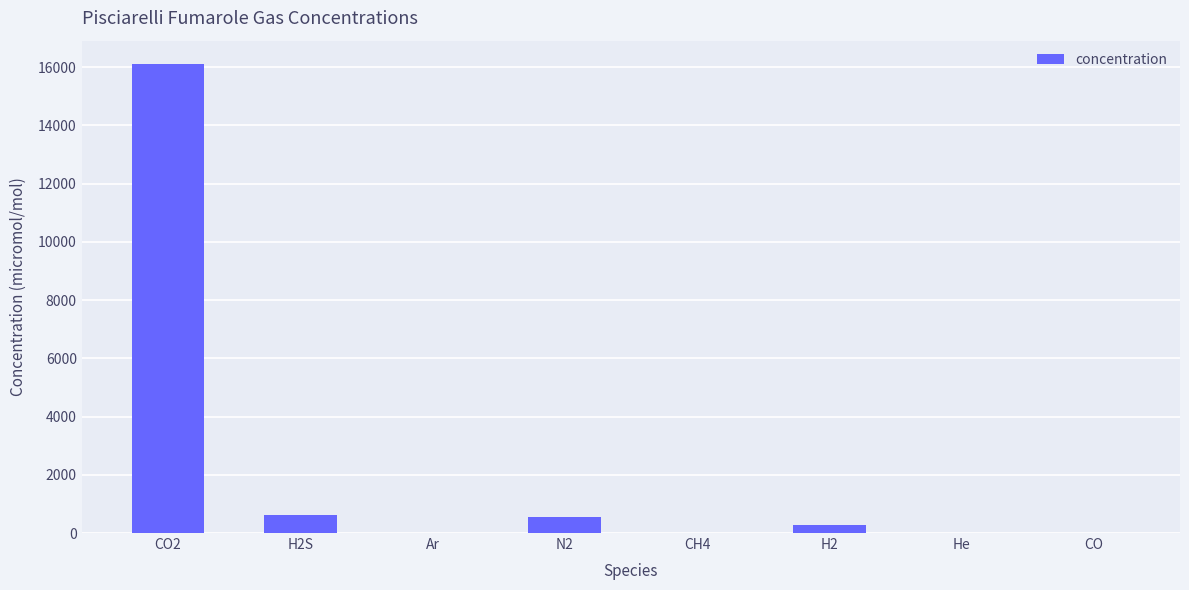

Which category has the highest value across all series?

CO2